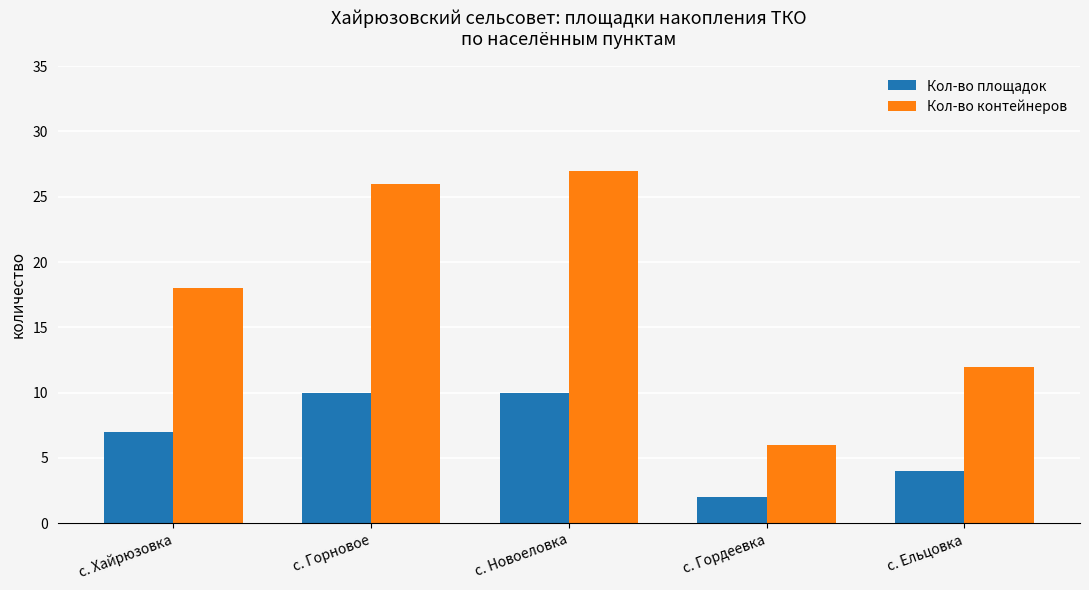

What is the value of the Кол-во площадок bar at the 4th from the left?

2